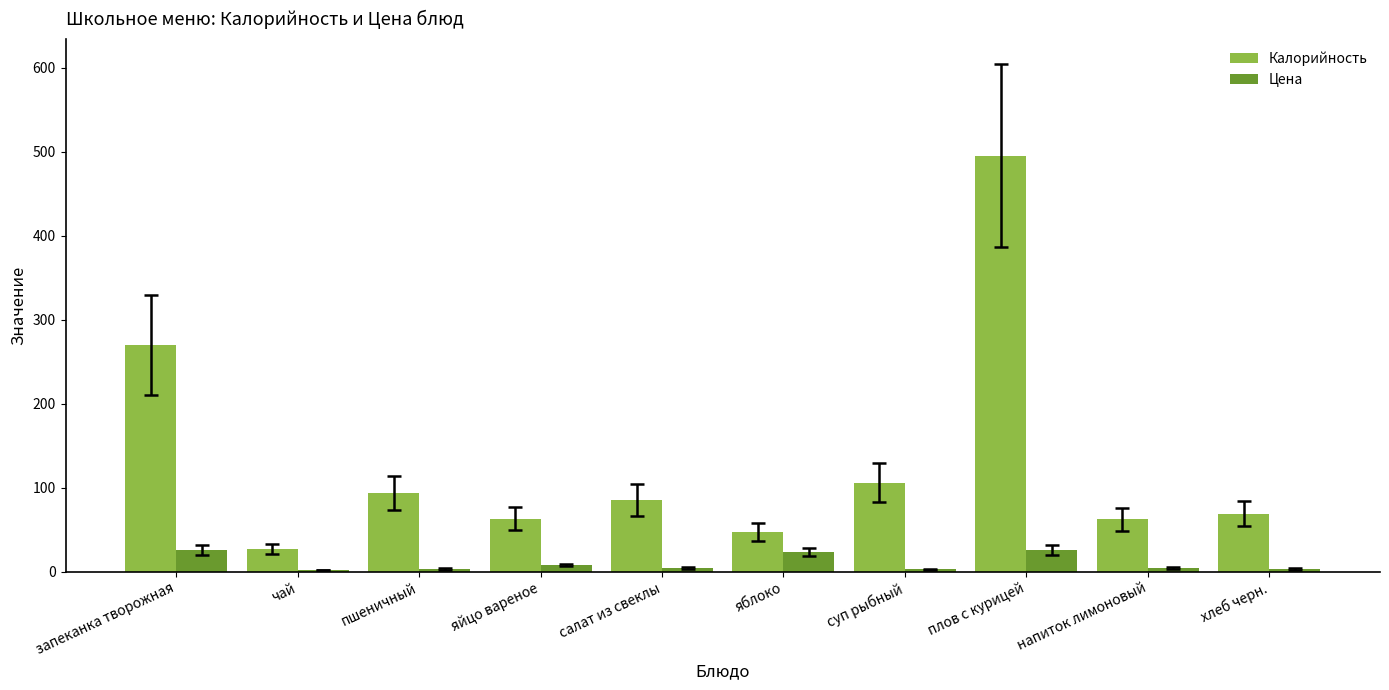

How many groups of bars are there?

10